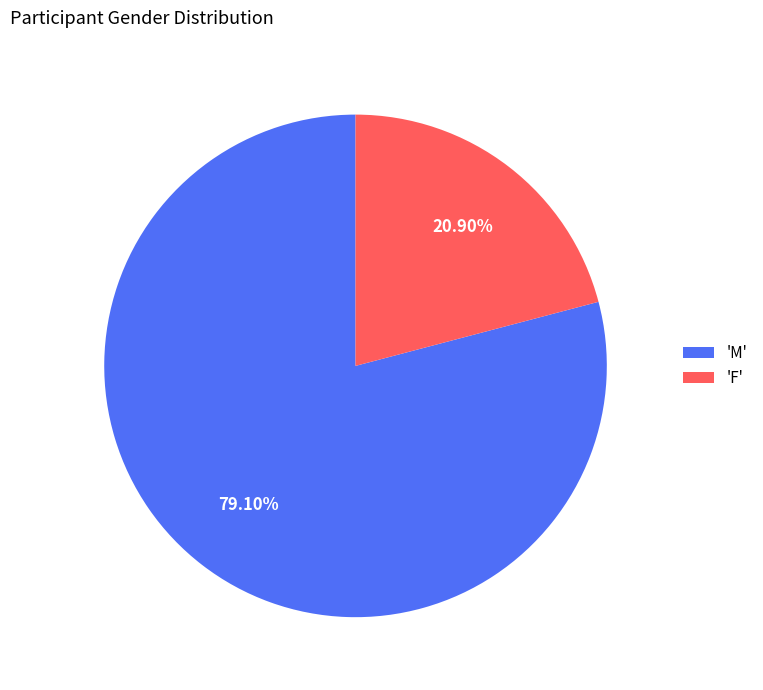

What is the smallest slice in the pie chart?

'F'